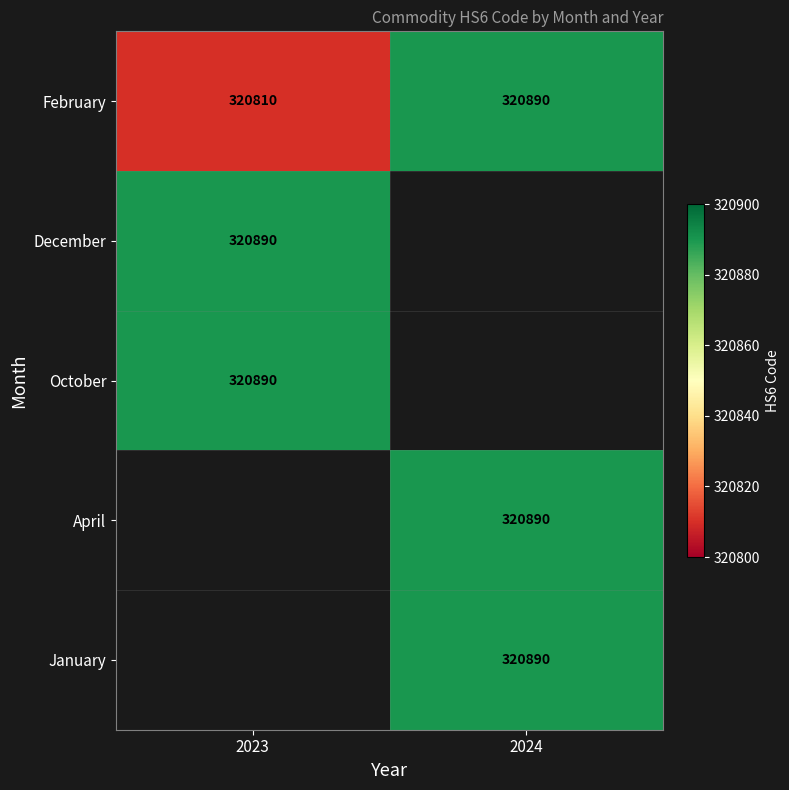

Read the February value at 2023, to the nearest 10.

320810